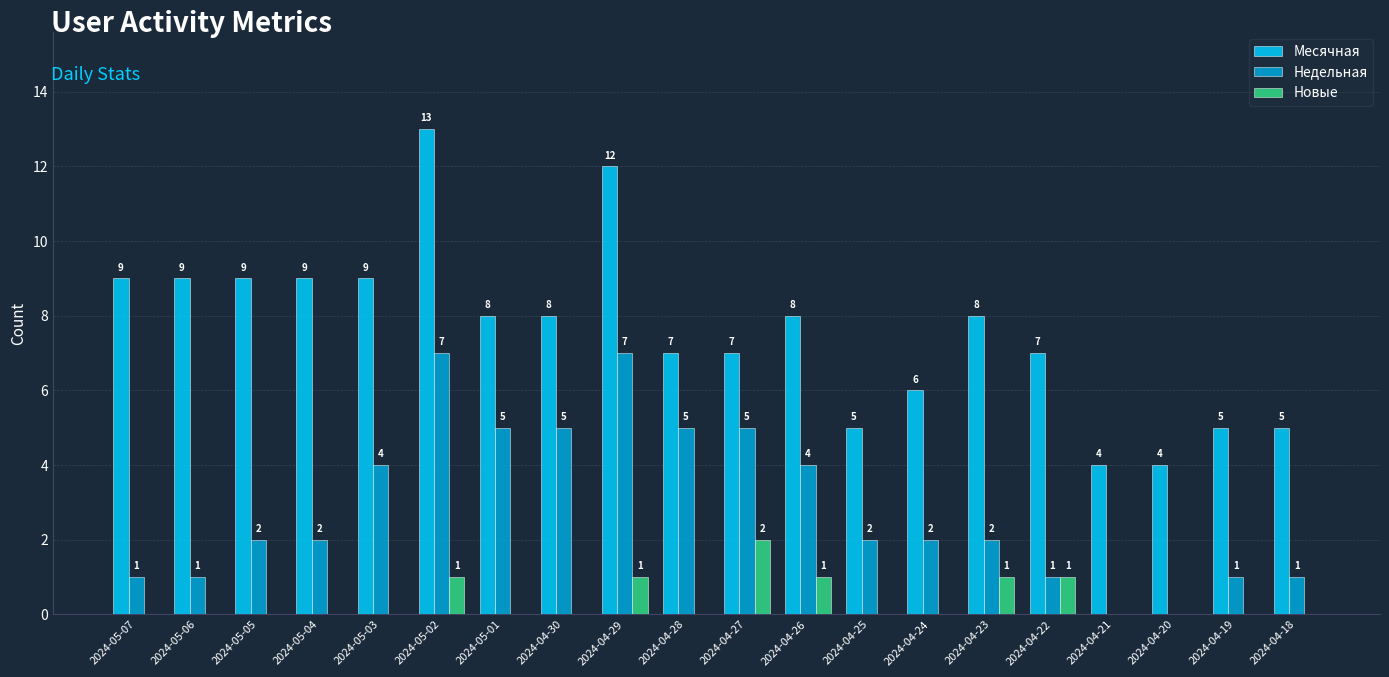

What is the total value across all series at 2024-04-27?

14